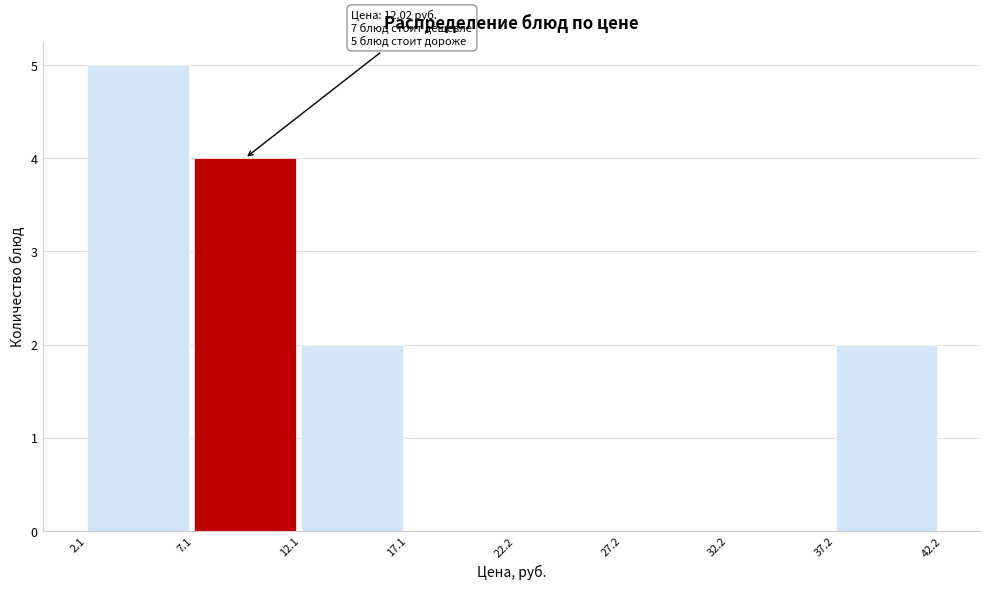

Over which range of the x-axis is the bar tallest?

2.1 to 7.1